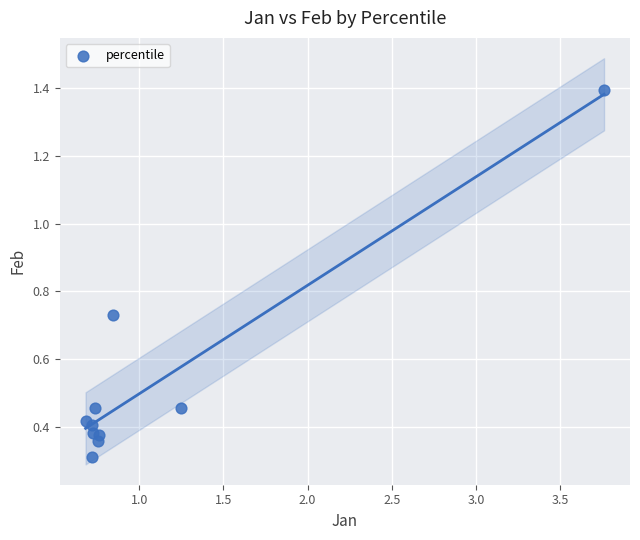

What Y value in the scatter plot is closest to 0?

0.3